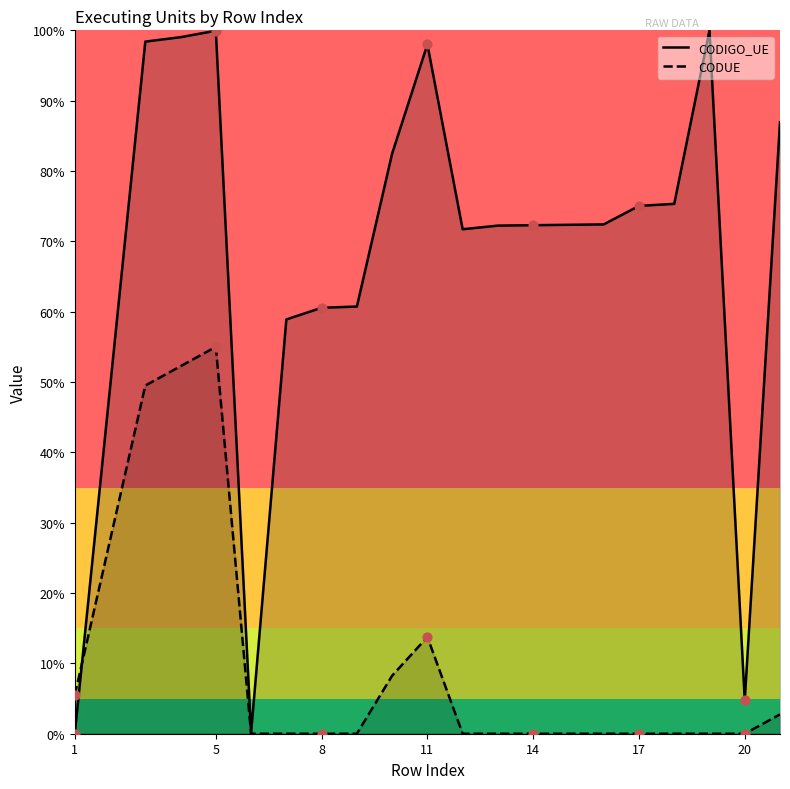

Which series reaches the minimum Y coordinate?

CODIGO_UE